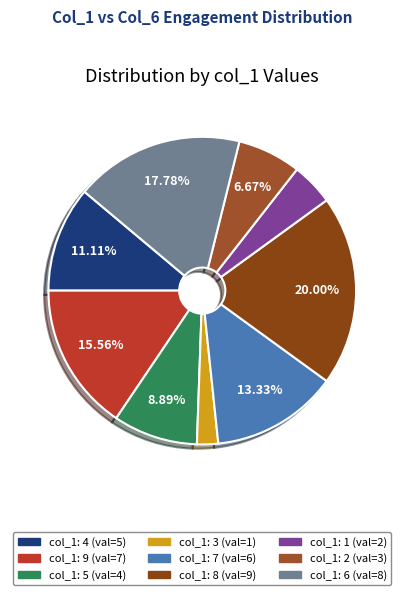

How many segments does this pie chart have?

9